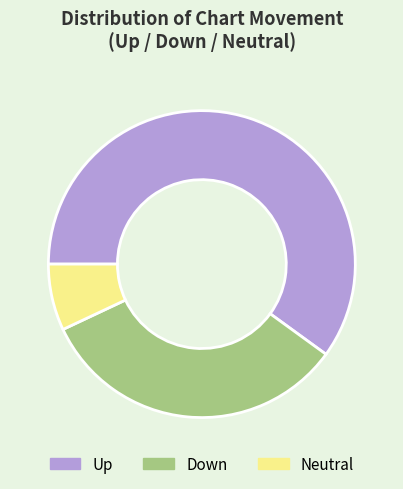

Which has a higher value, Up or Down?

Up